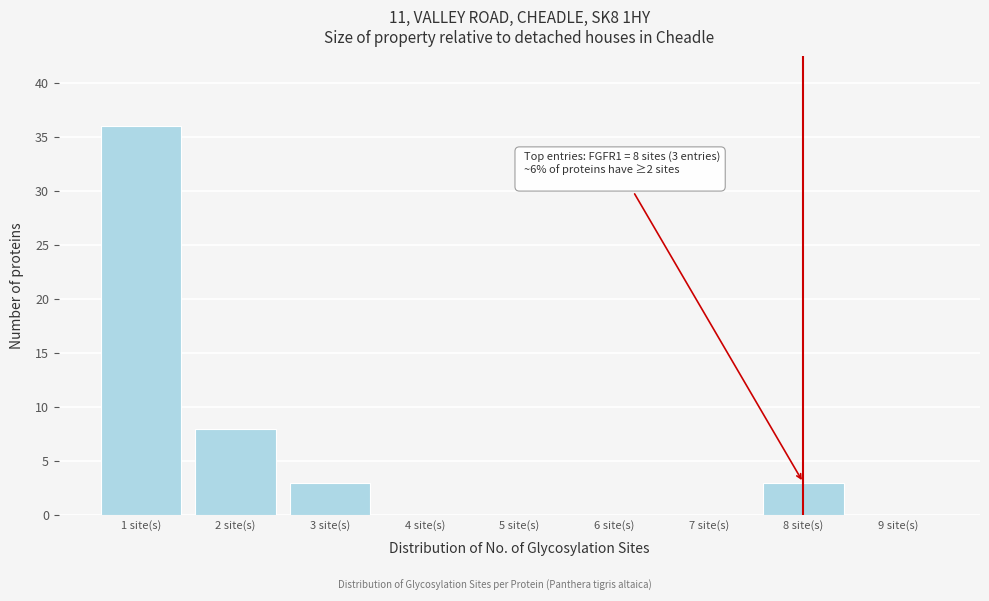

Over which range of the x-axis is the bar tallest?

0.5 to 1.5